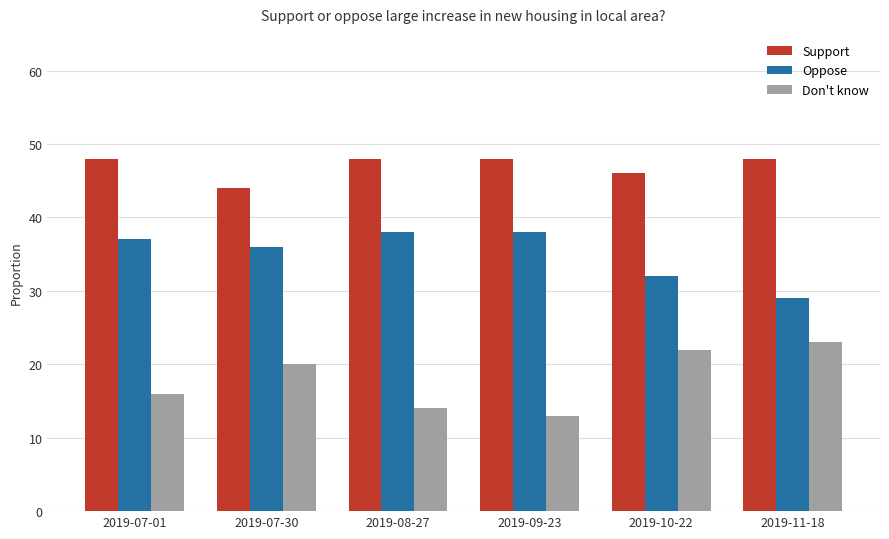

What position from the left is 2019-09-23?

4